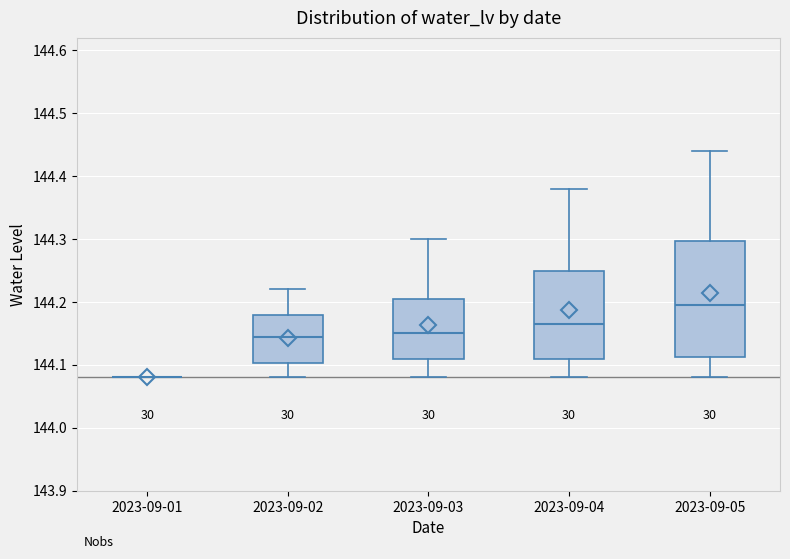

Where is the lower edge of the box for 2023-09-02 on the y-axis? The values are not printed on the chart, so give them approximately, as read against the axis.

144.10